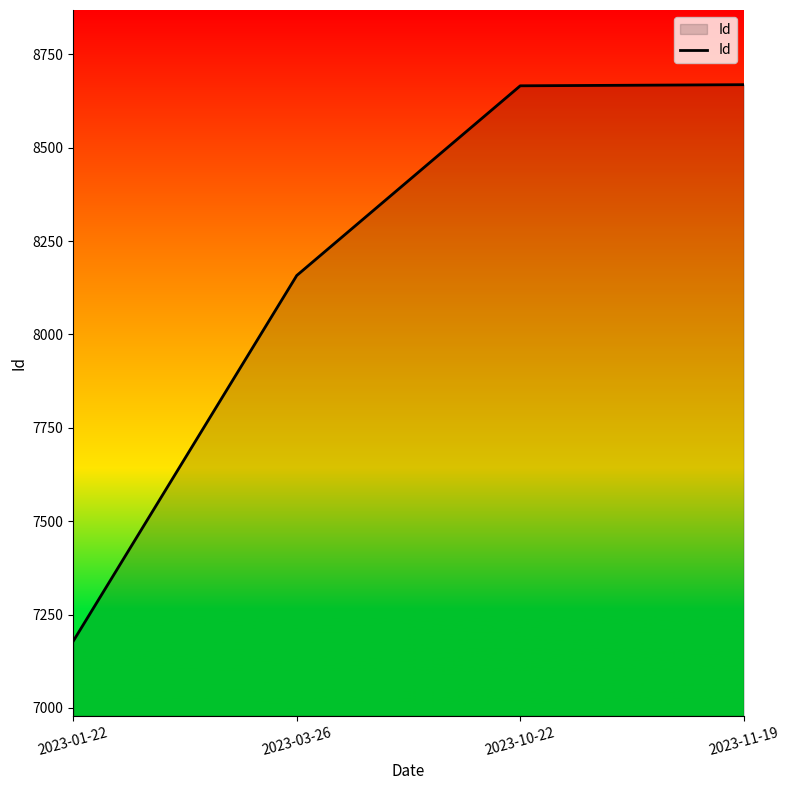

What is the approximate value at 2023-01-22?

7179